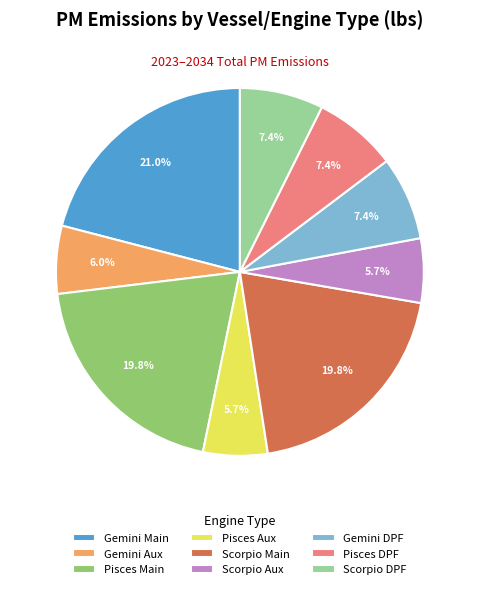

Which has a higher value, Pisces DPF or Scorpio Aux?

Pisces DPF